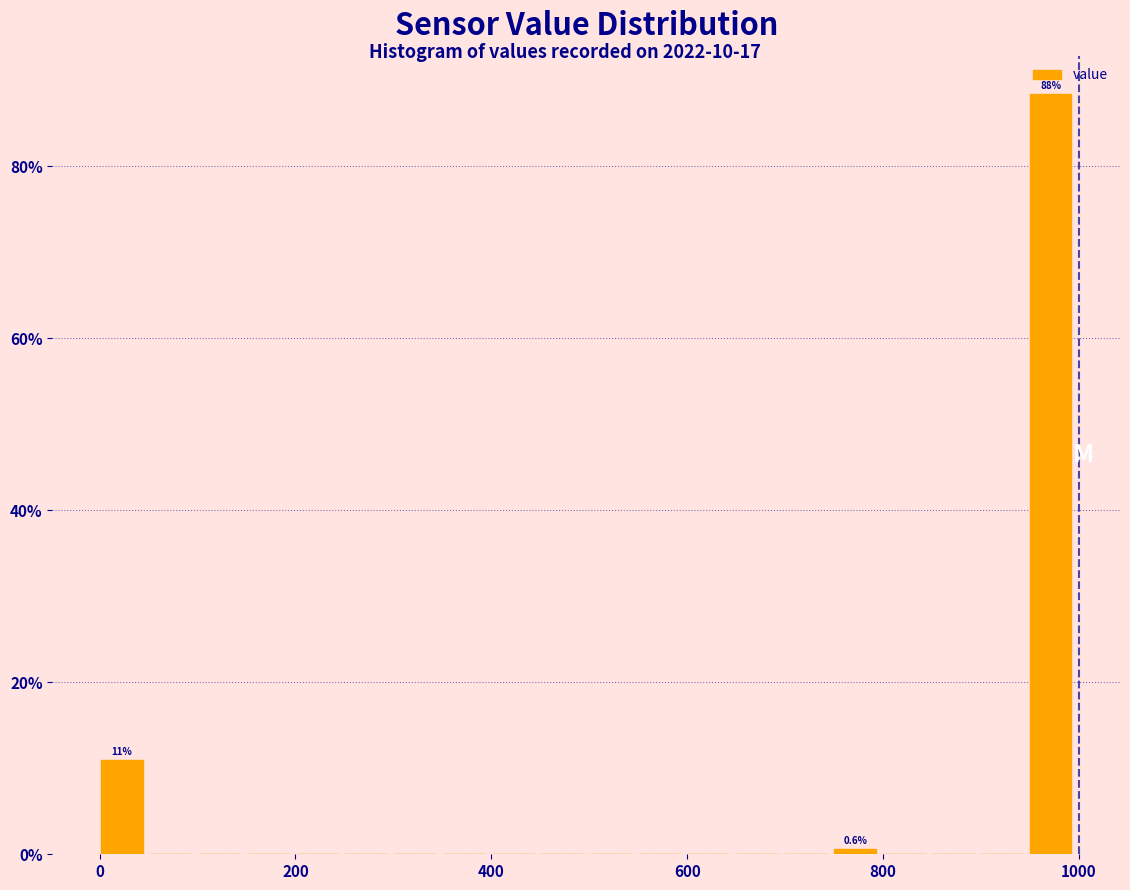

Read against the x-axis, roughly where is the centre of the tallest bar?

980